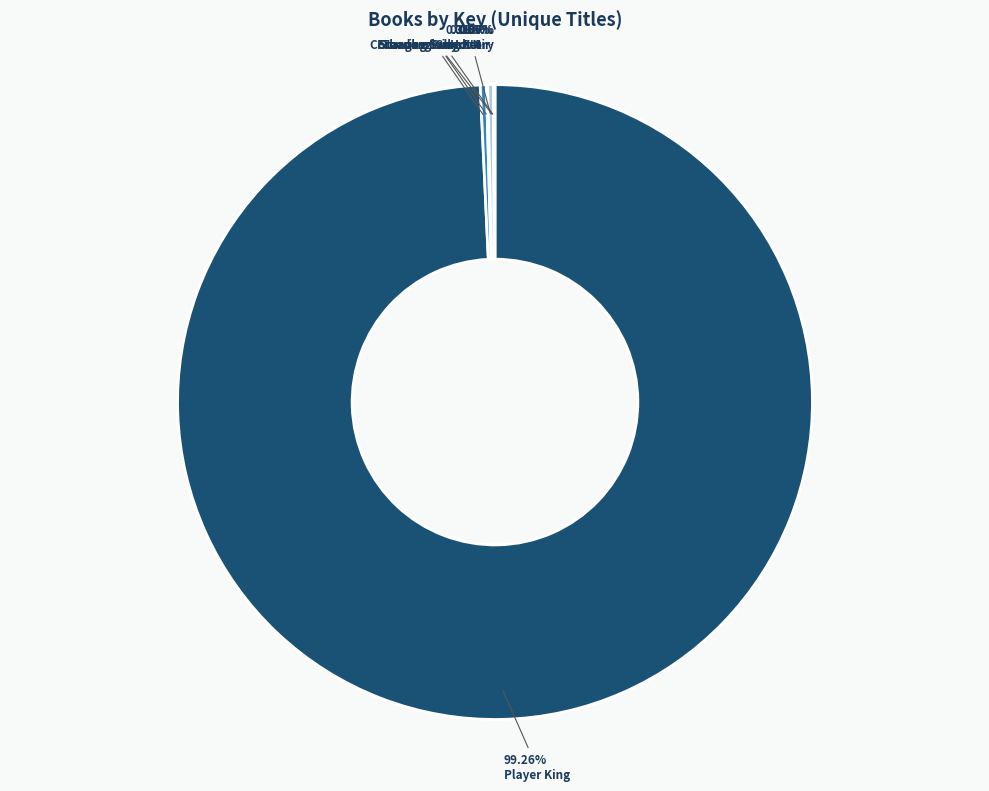

Is there any slice that represents more than half of the pie?

Yes